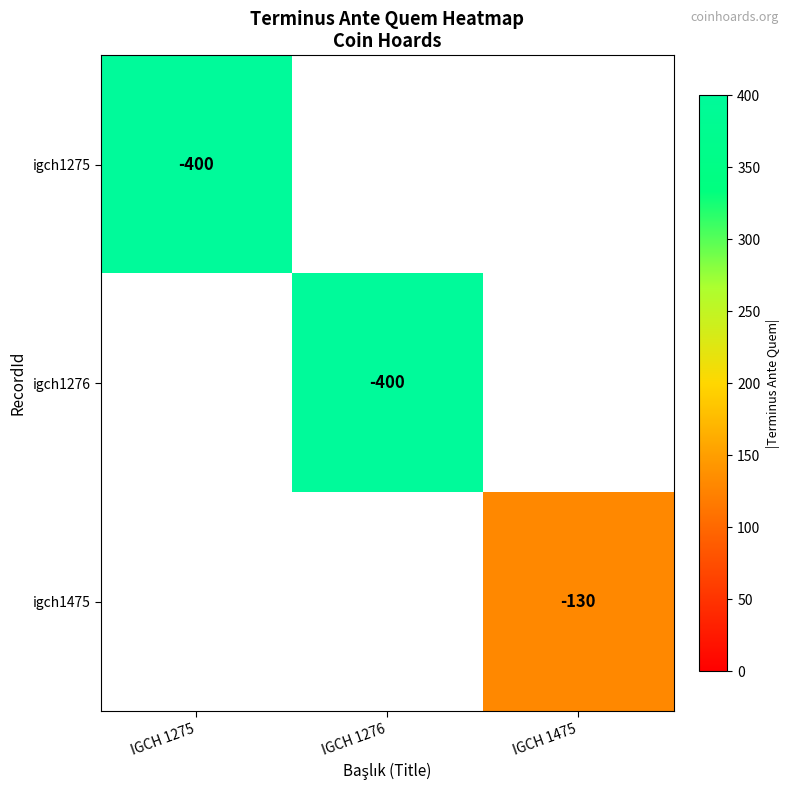

The value of igch1475 at IGCH 1475 is -226. True or false?

False